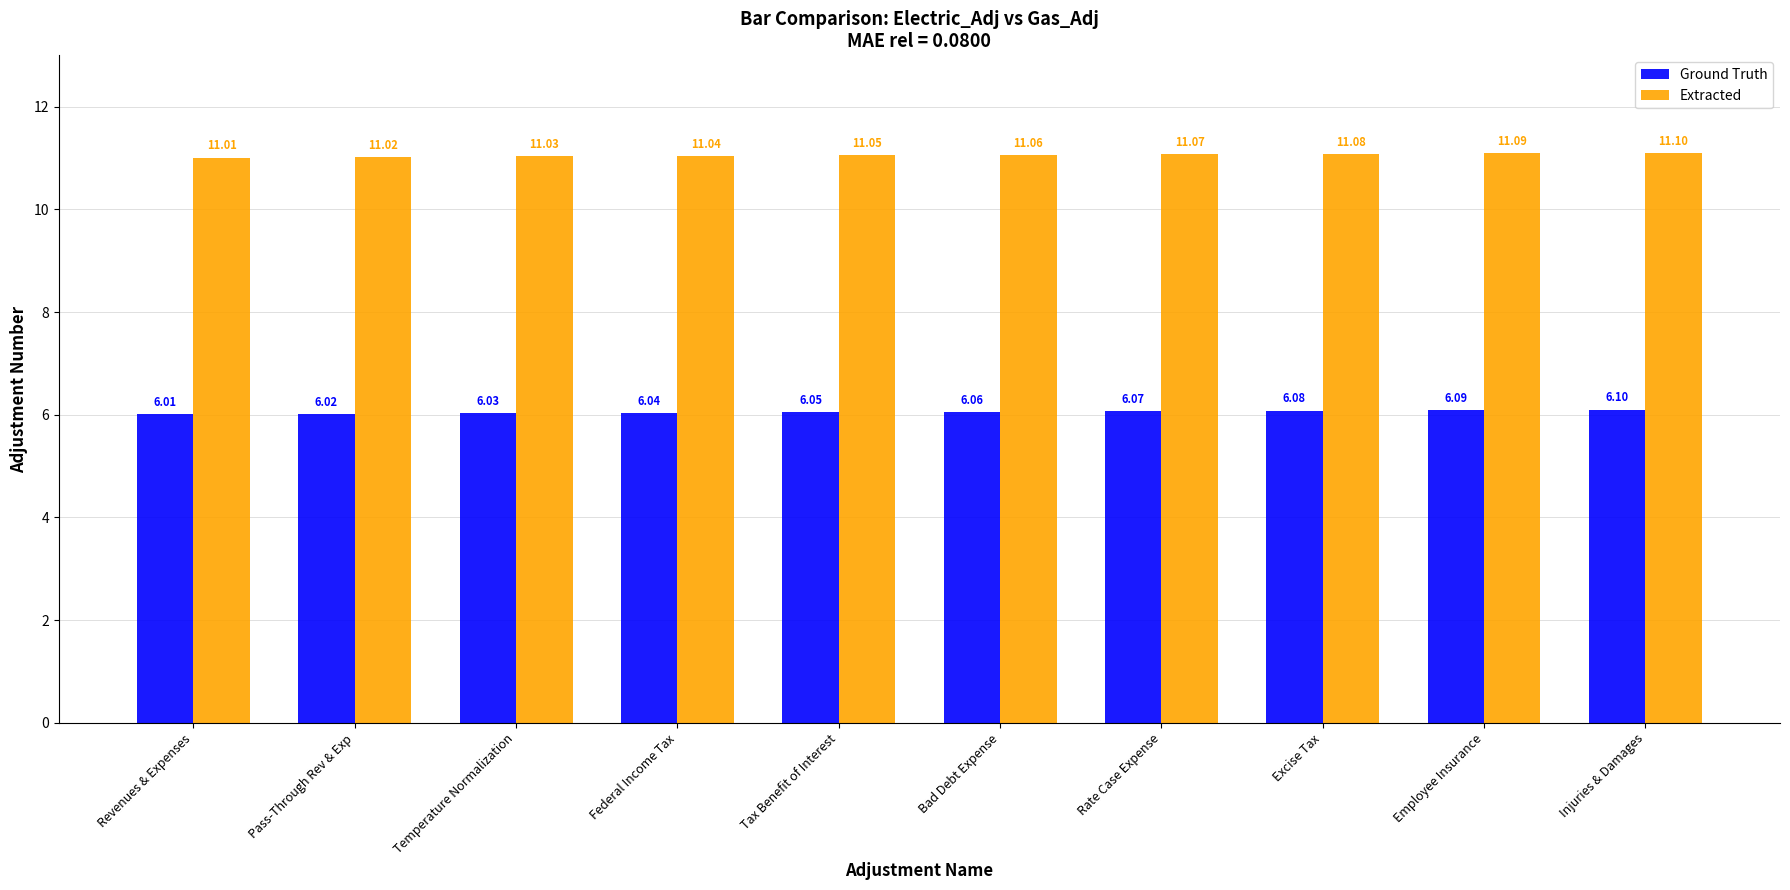

What position from the right is Employee Insurance?

2